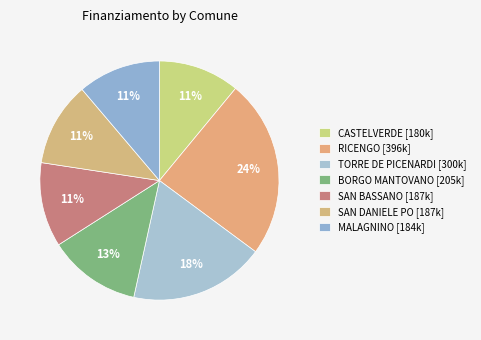

Do MALAGNINO and TORRE DE PICENARDI together represent more than half of the pie?

No